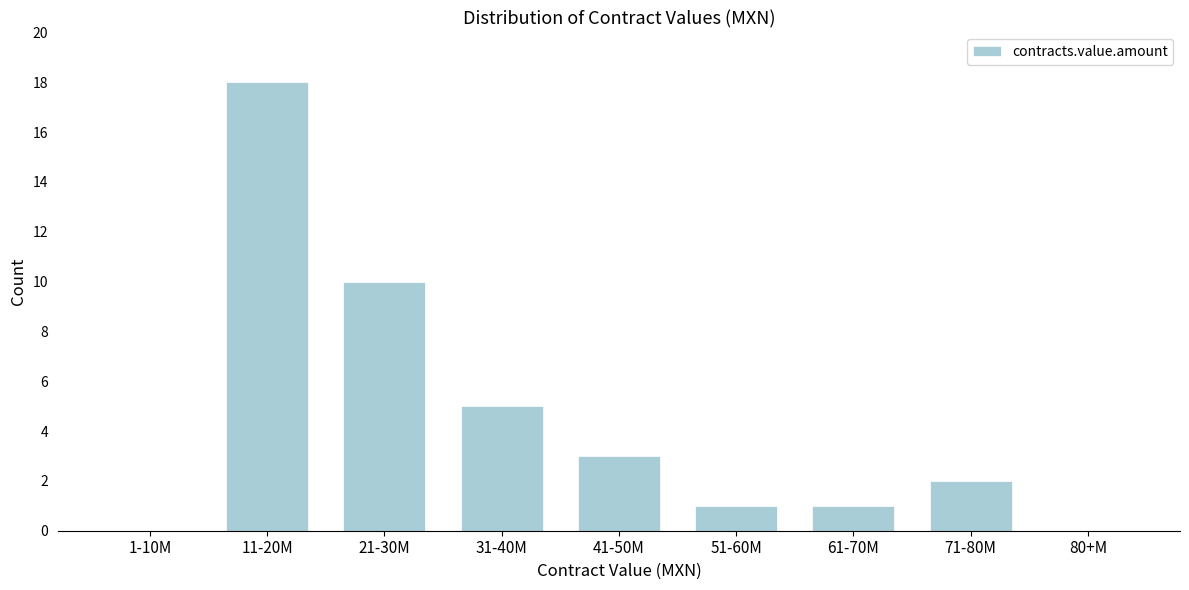

Reading left to right, transcribe all the data shown in this chart.

1-10M=0	11-20M=18	21-30M=10	31-40M=5	41-50M=3	51-60M=1	61-70M=1	71-80M=2	80+M=0